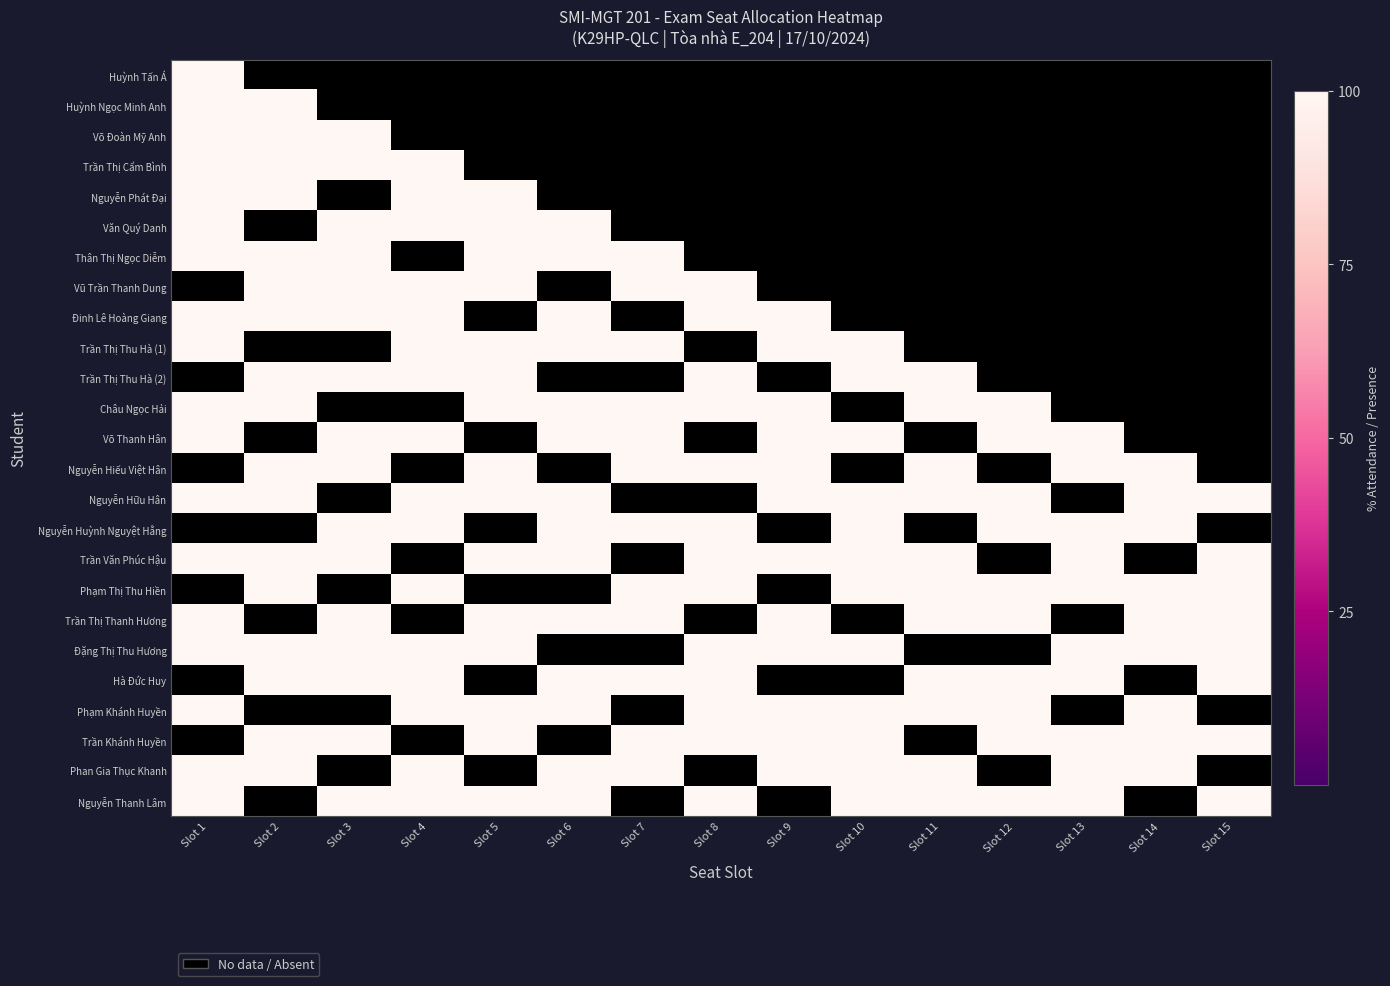

How many positive values does the Huỳnh Ngọc Minh Anh series have?

2